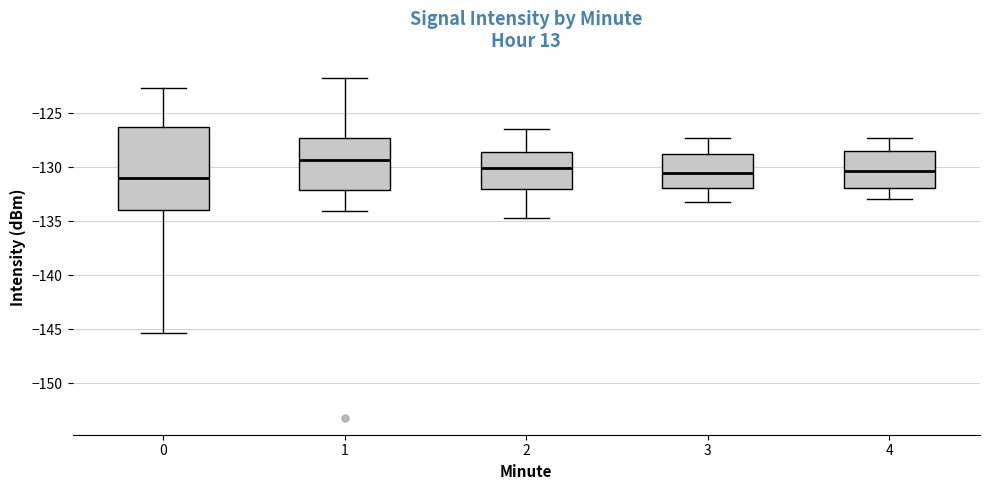

Reading left to right, read every box against the y-axis: the position of its median line, the range the box covers, and the ends of its whiskers. The values are not printed on the chart, so give them approximately, as read against the axis.

0: median -131.0, box -134.0 to -126.5, whiskers -145.5 to -122.5
1: median -129.5, box -132.0 to -127.5, whiskers -134.0 to -121.5
2: median -130.0, box -132.0 to -128.5, whiskers -134.5 to -126.5
3: median -130.5, box -132.0 to -129.0, whiskers -133.0 to -127.5
4: median -130.5, box -132.0 to -128.5, whiskers -133.0 to -127.5